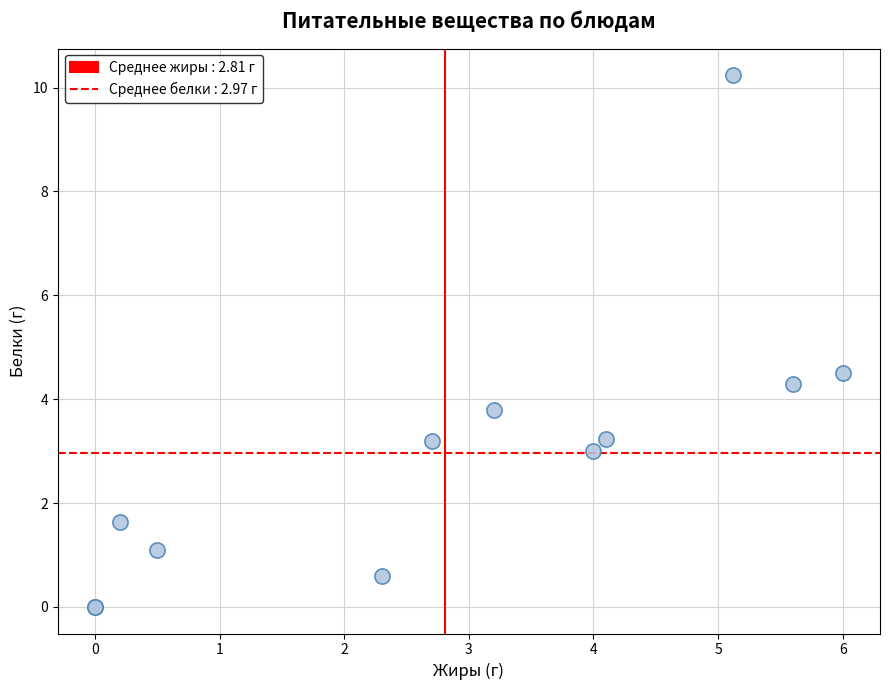

What Y value in the scatter plot is closest to 5?

4.5